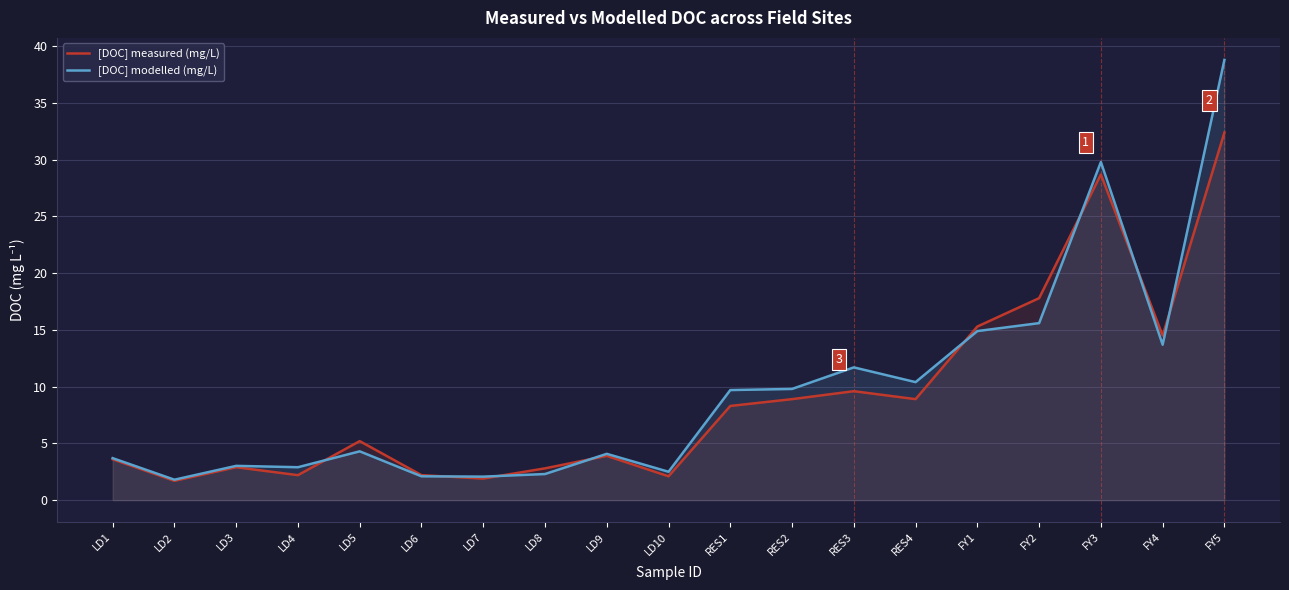

What are all the series names shown in the legend?

[DOC] measured (mg/L), [DOC] modelled (mg/L)